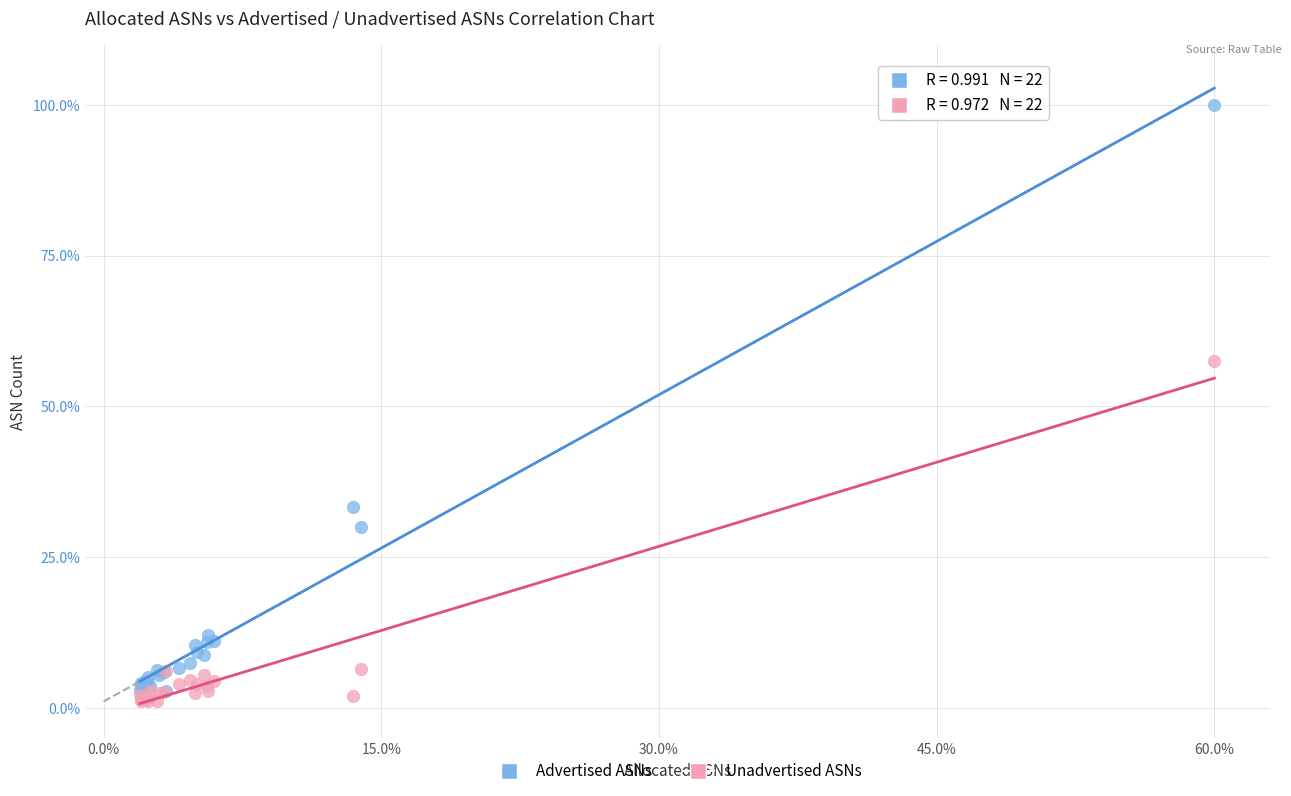

Which series contains the lowest Y value?

Unadvertised ASNs